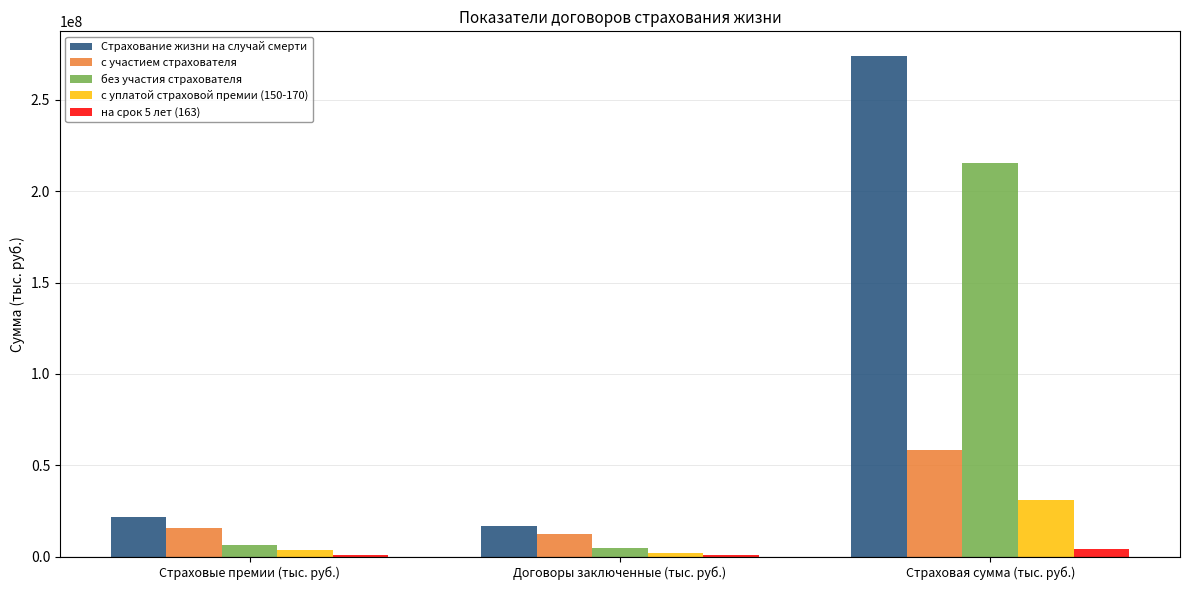

What is the maximum value for с участием страхователя?

58181981.6